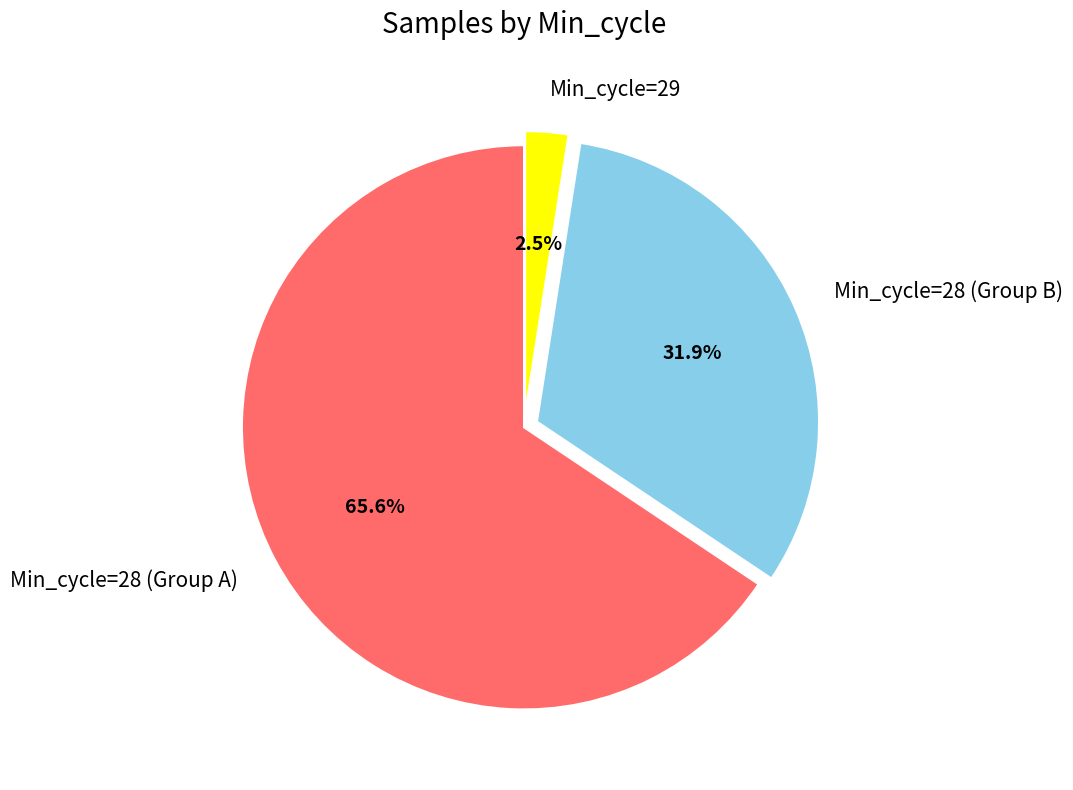

Which has a higher value, Min_cycle=29 or Min_cycle=28 (Group A)?

Min_cycle=28 (Group A)